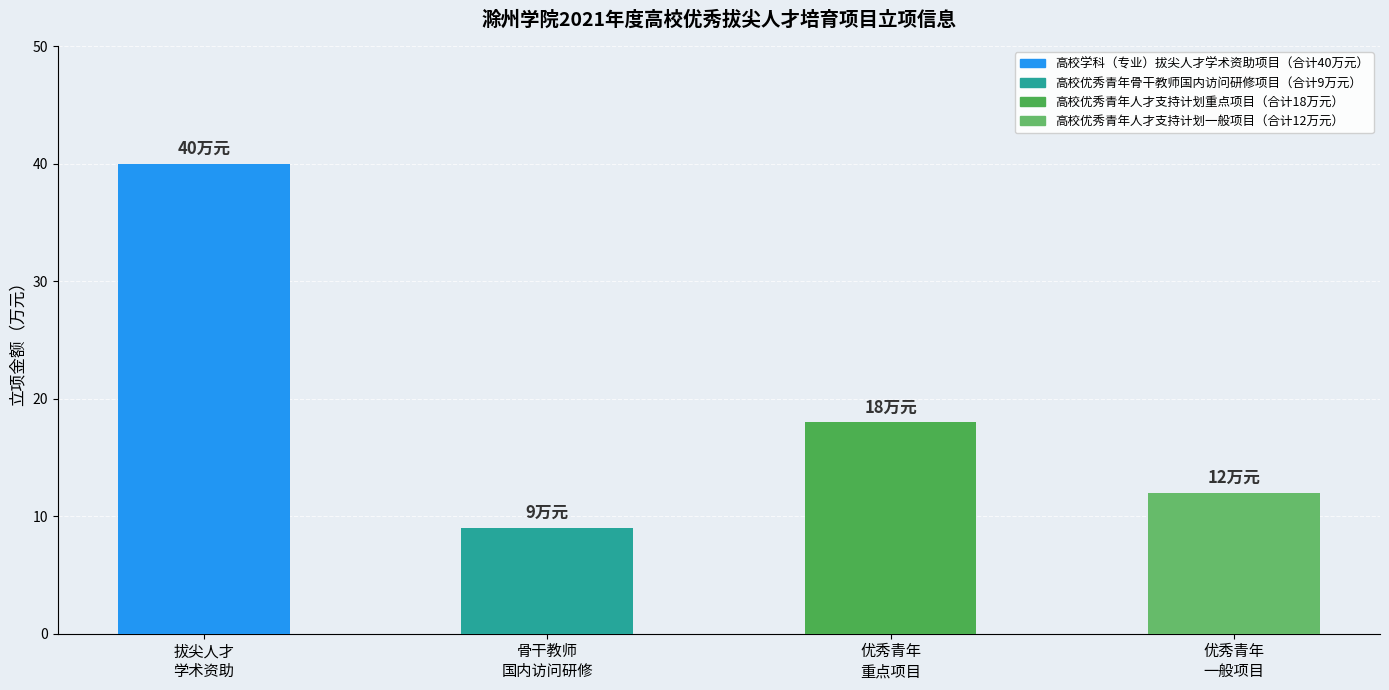

The 立项金额（万元） series shows 12 at 优秀青年
一般项目. True or false?

True